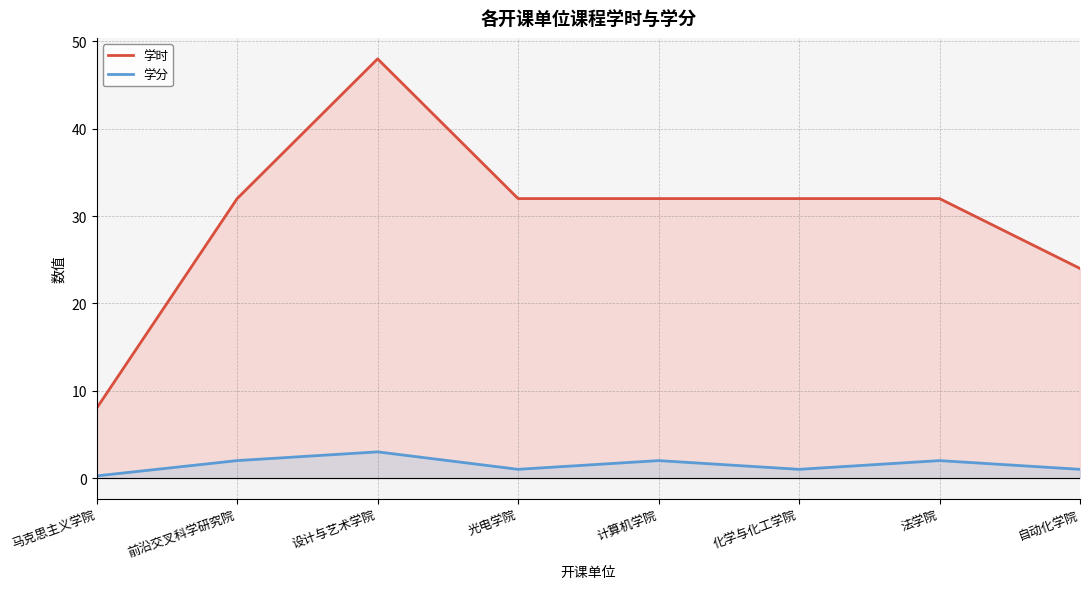

How many values in the 学分 series exceed 2?

1